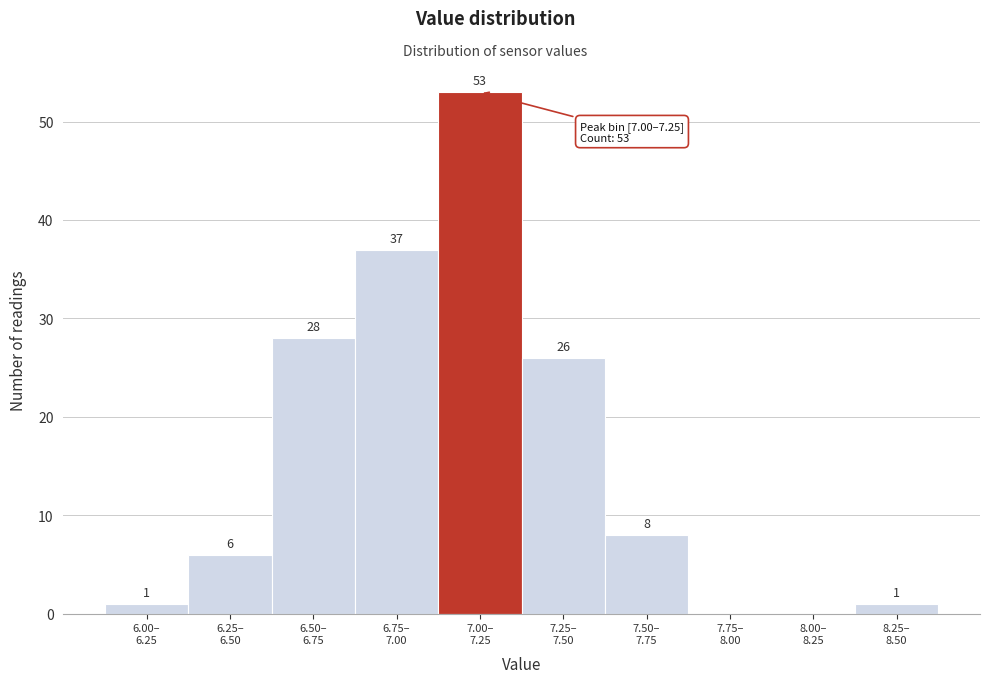

What is the sum of all values?

160